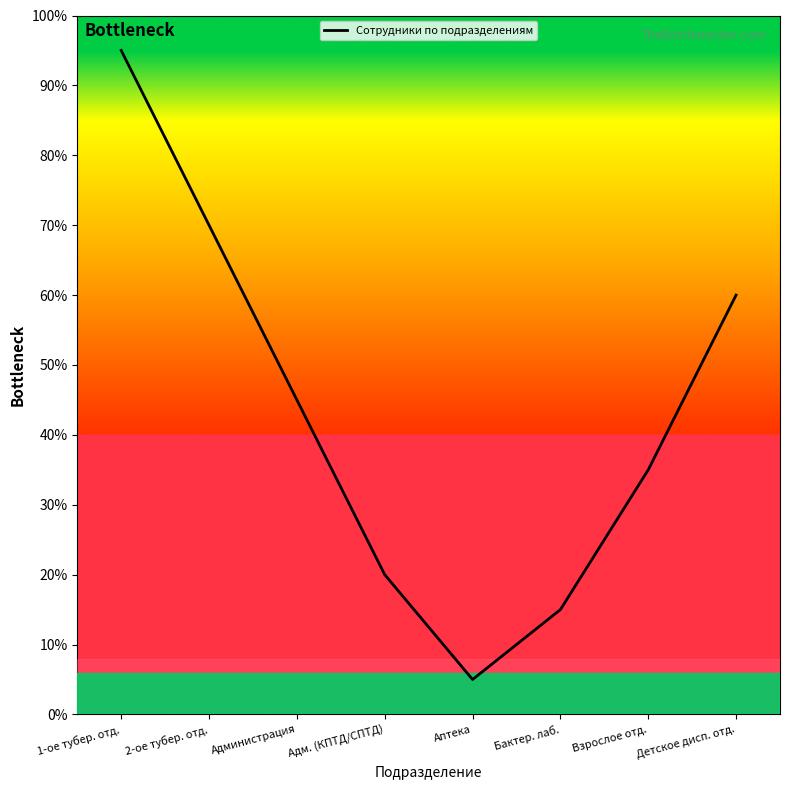

Between Аптека and Адм. (КПТД/СПТД), which is larger?

Адм. (КПТД/СПТД)